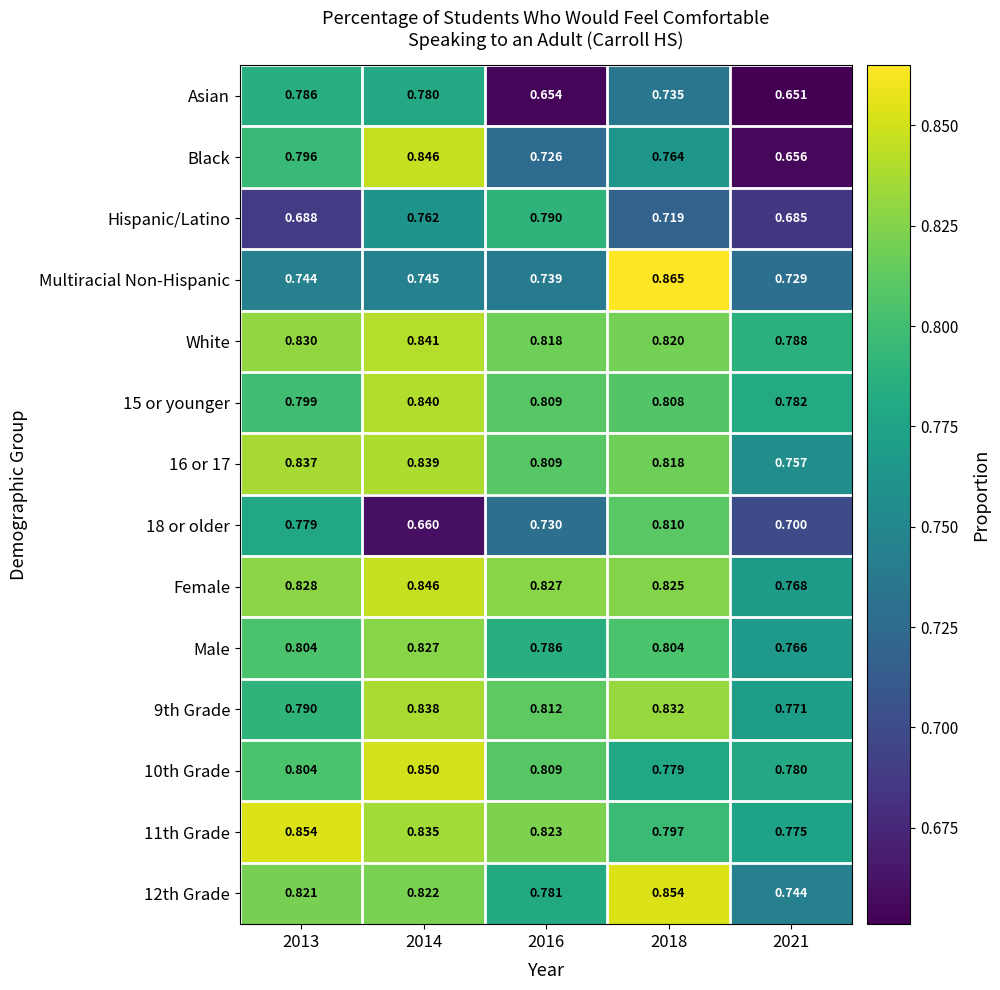

Between 2013 and 2016, which series saw the biggest shift?

Asian